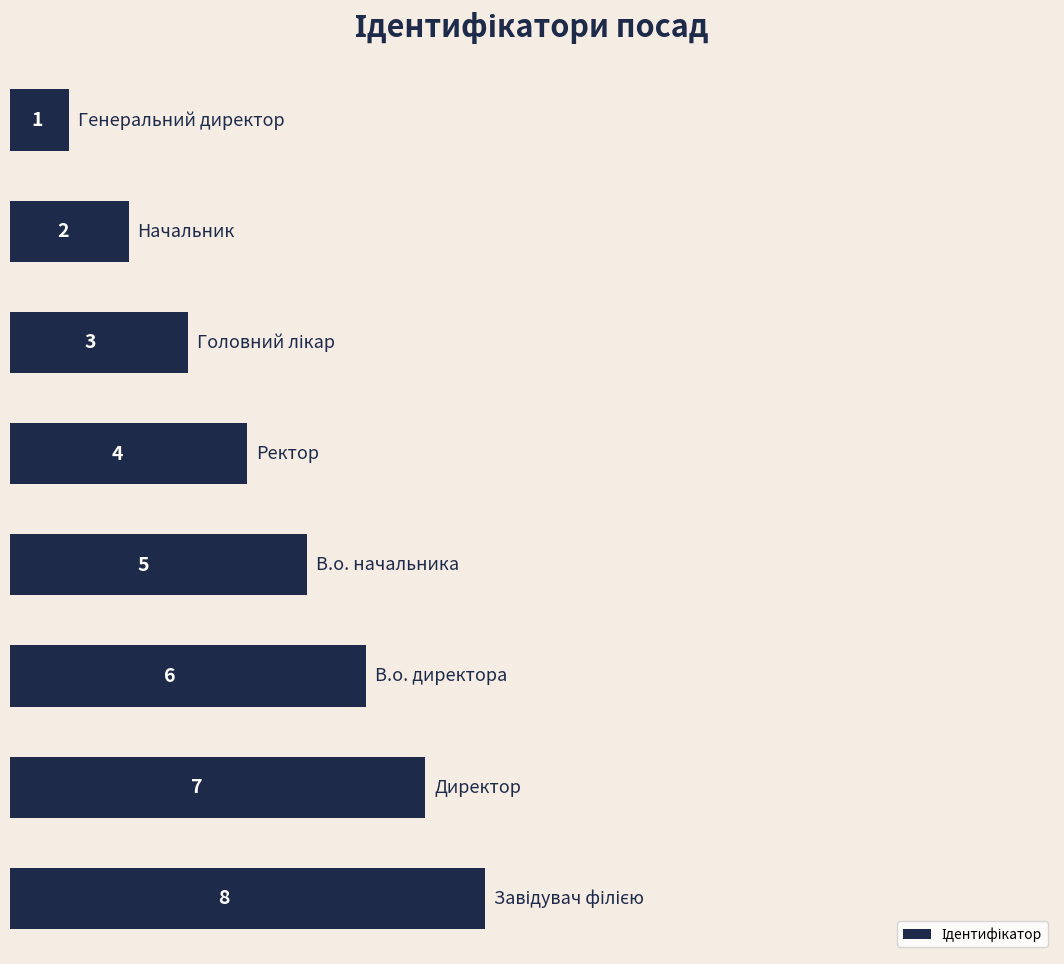

What is the maximum value shown in the chart?

8